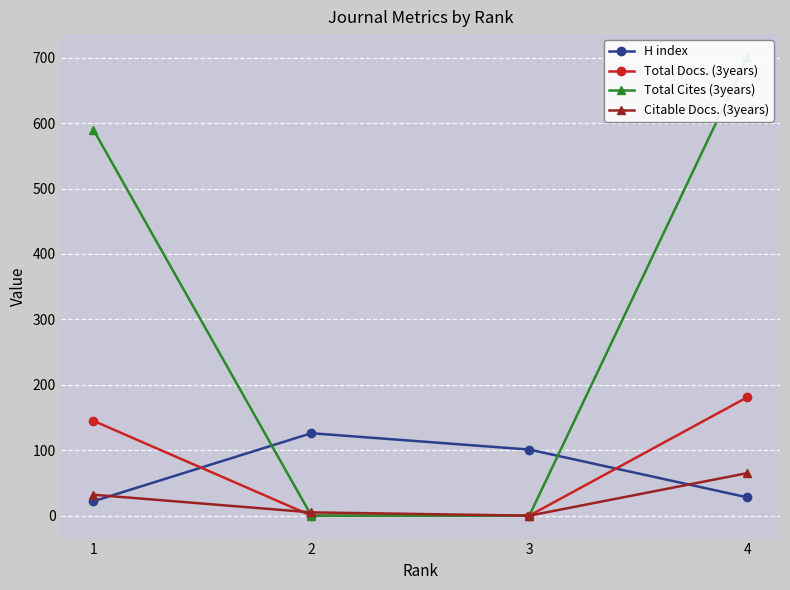

How many Total Cites (3years) values are between 0 and 701?

4